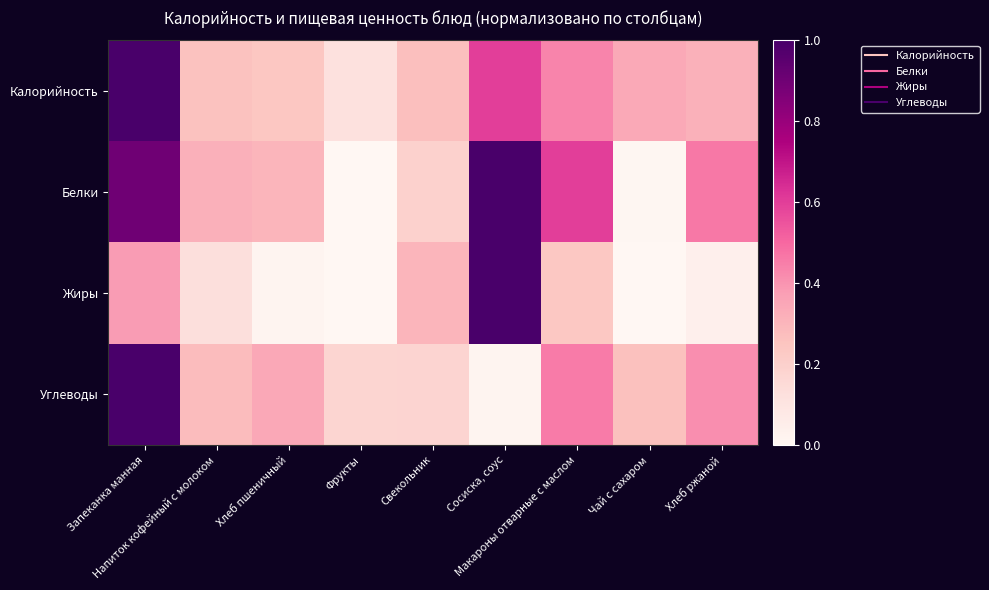

Which series has the largest total across all categories?

Белки